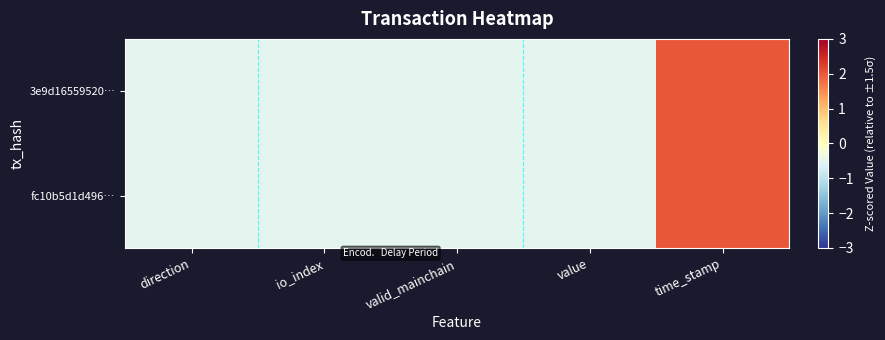

Between direction and io_index, which series saw the biggest shift?

3e9d16559520…